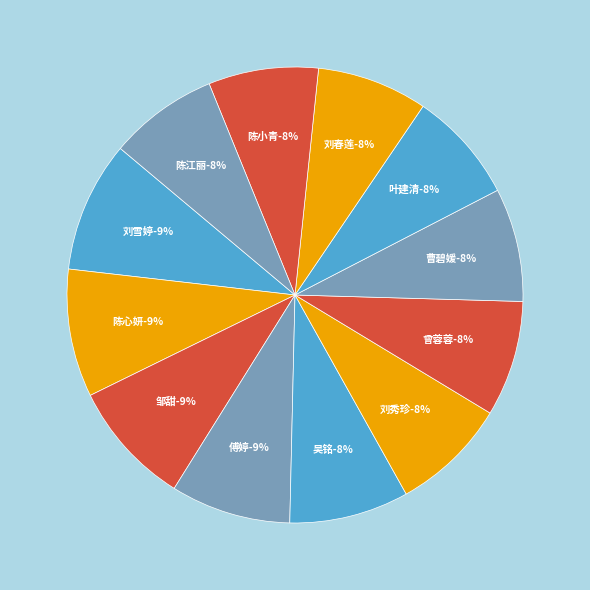

Does 刘秀珍 account for over 50% of the chart?

No